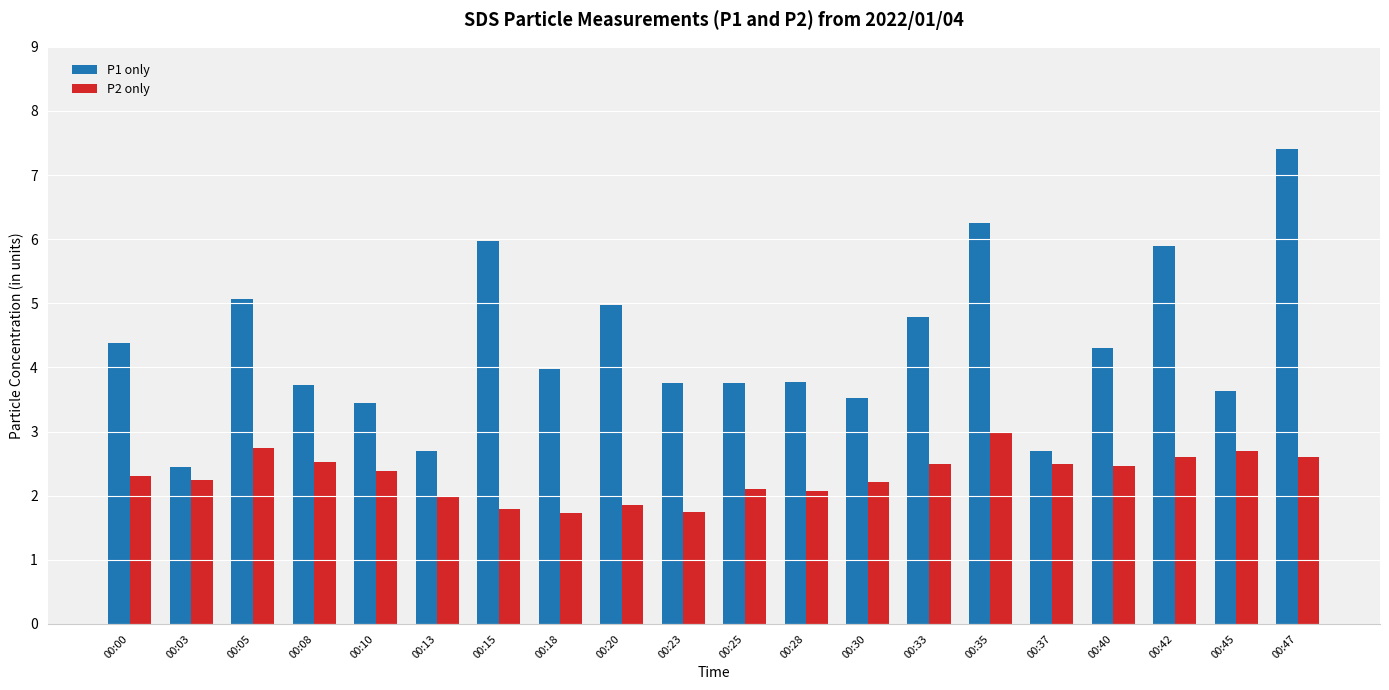

At which label is P1 only closest to 4?

00:18